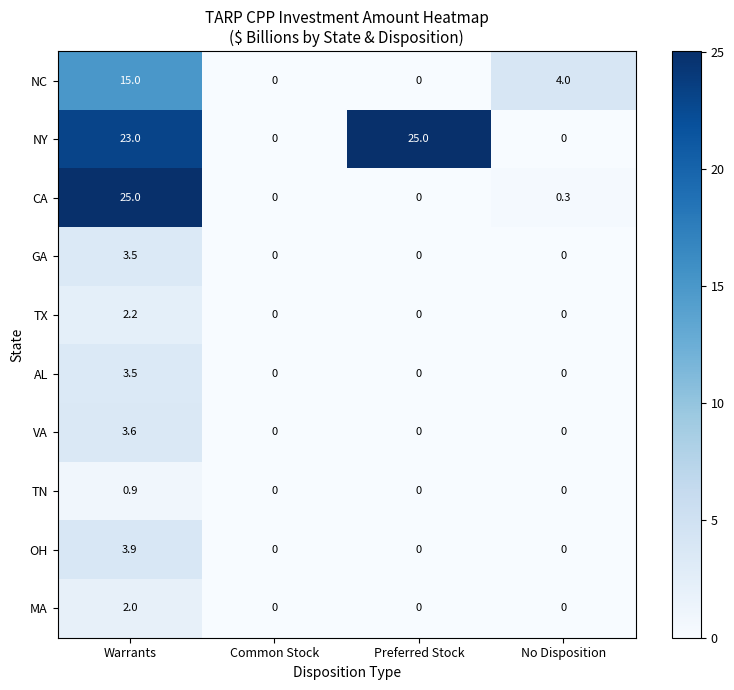

Which series changed the most between Common Stock and No Disposition?

NC